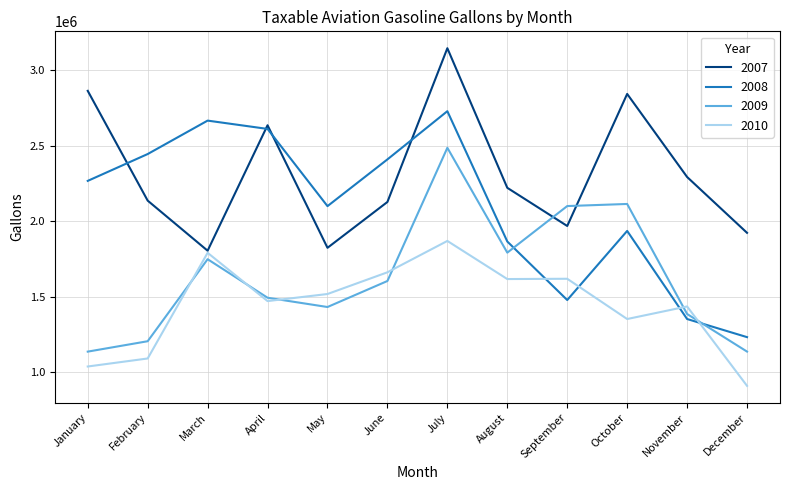

How many lines are shown in the chart?

4